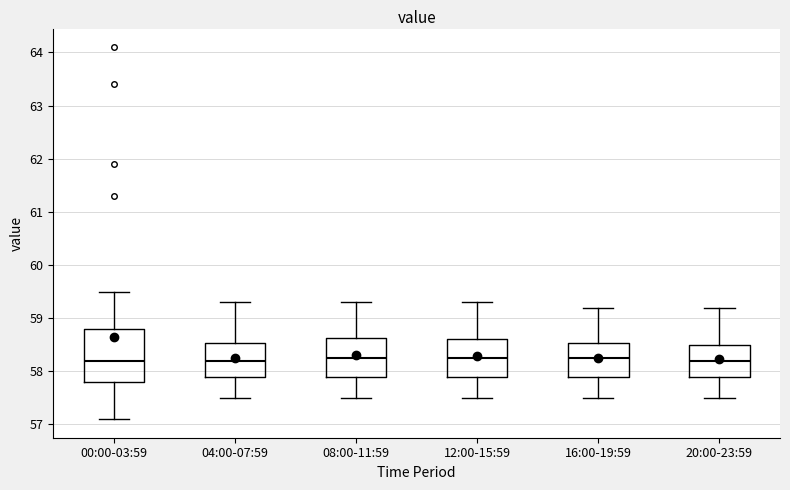

Where does the upper whisker of the box for 12:00-15:59 end on the y-axis? The values are not printed on the chart, so give them approximately, as read against the axis.

59.3